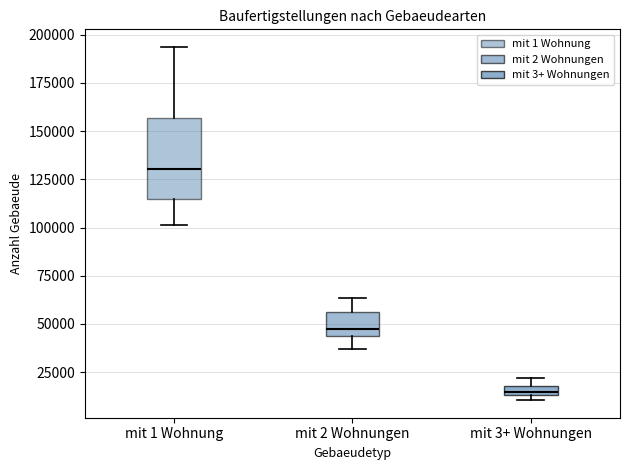

Comparing the boxes themselves (not the whiskers), which one is the tallest?

mit 1 Wohnung